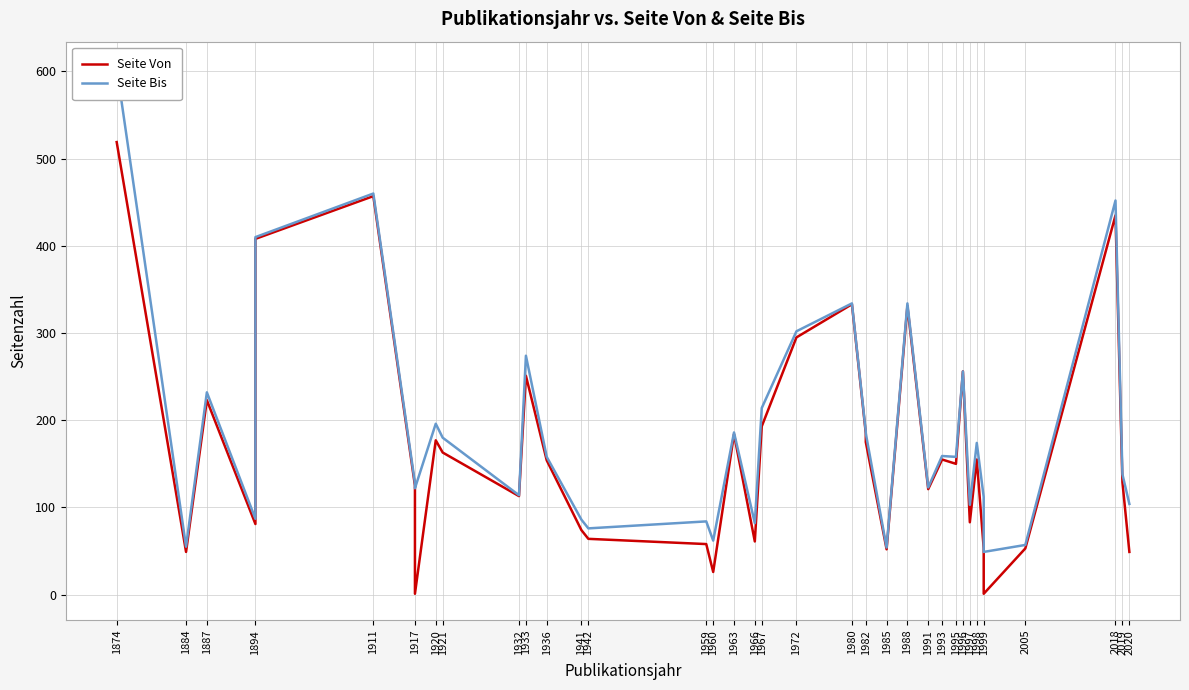

Does the chart display data point markers on the line(s)?

No